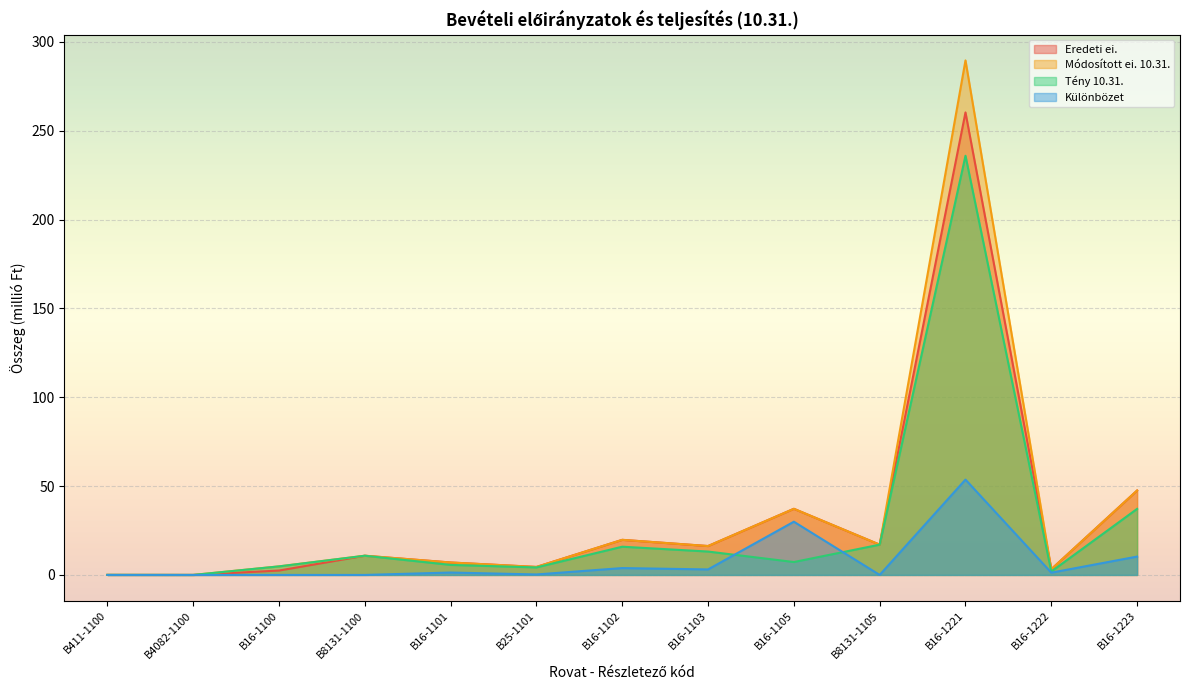

What is the value of the Tény 10.31. point at the 13th from the left?

37.2